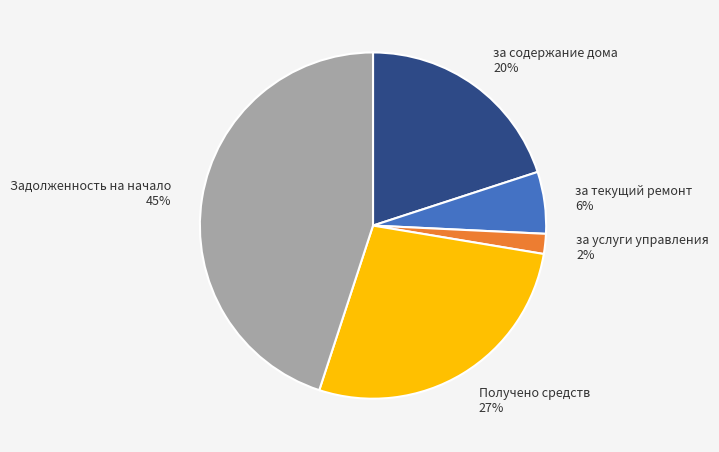

Between за услуги управления and Получено средств, which is larger?

Получено средств